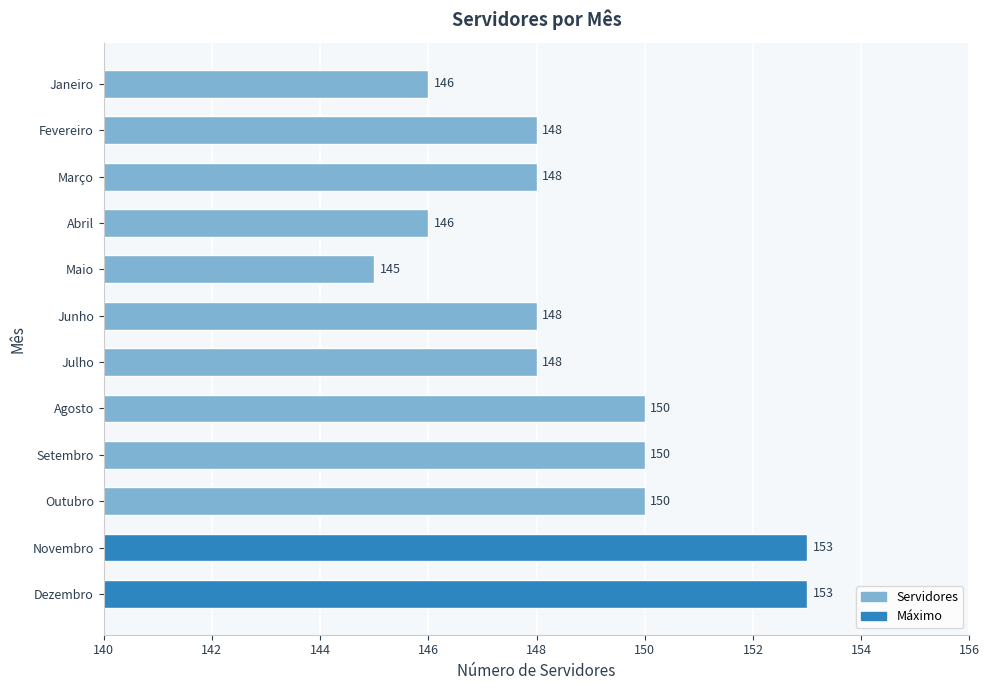

The value at Setembro is 150. True or false?

True